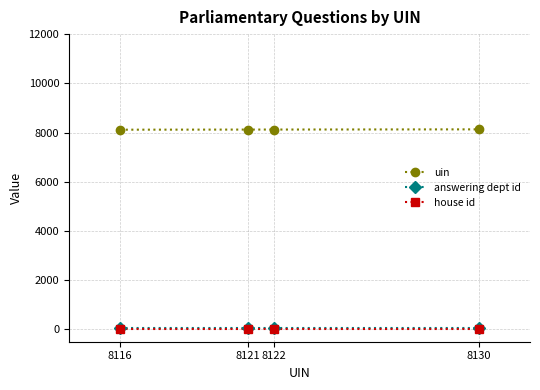

Is the value of uin at 8122 greater than the value of house id at 8122?

Yes